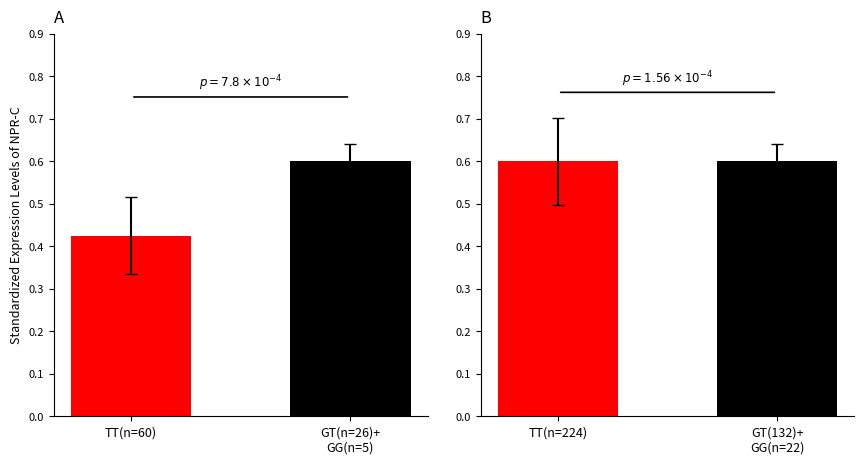

Reading left to right, what are all the values shown in this chart?

col_4 groups: 0.4	0.6
col_2 groups: 0.6	0.6